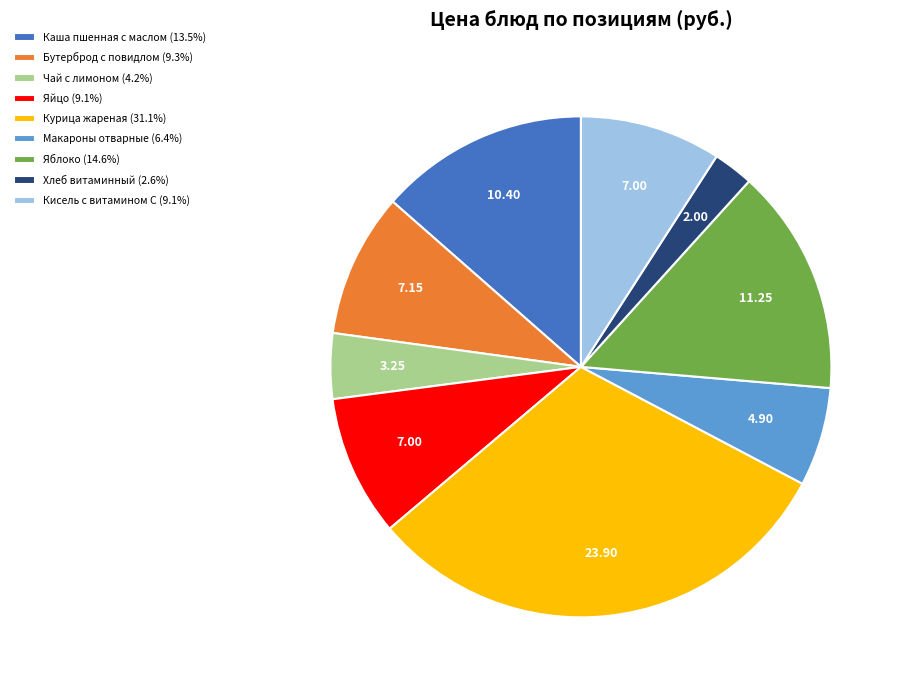

Is Яйцо (9.1%) the majority of the pie?

No